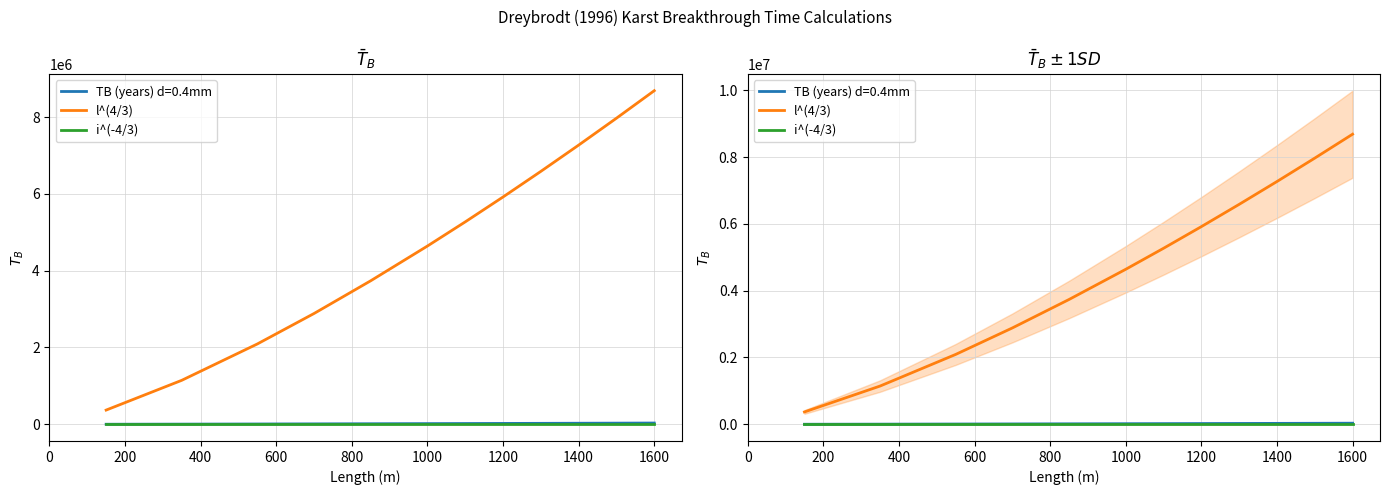

What is the sum of all i^(-4/3) values?

651.5